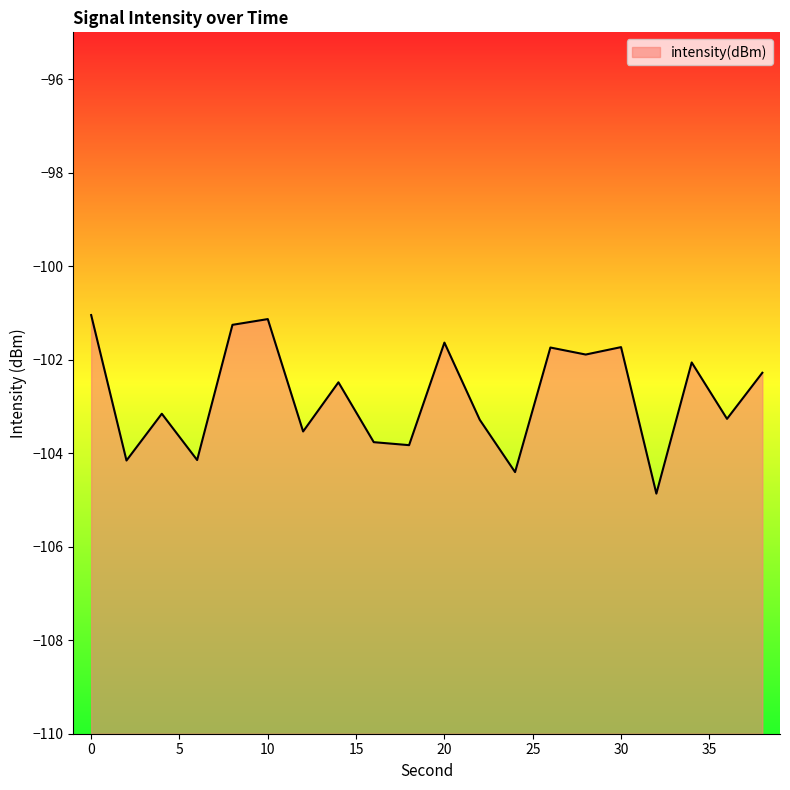

How many interior local peaks (higher than both neighbors) does the data have?

7